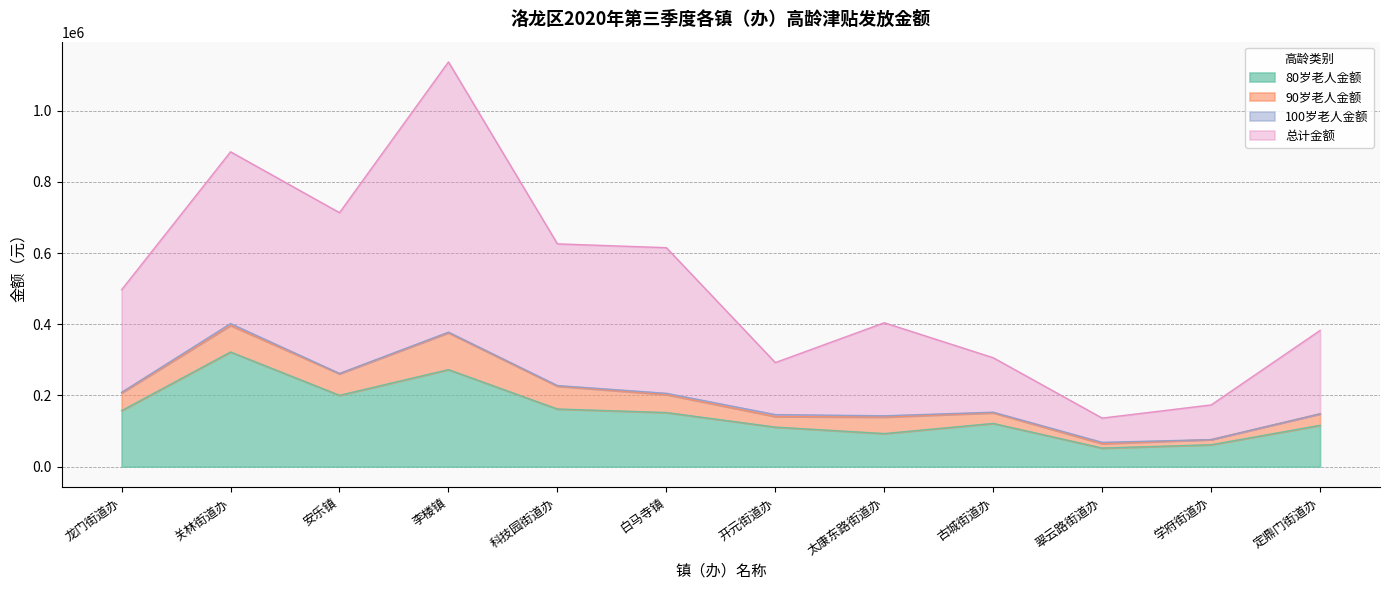

The 80岁老人金额 series shows 116200 at 定鼎门街道办. True or false?

True